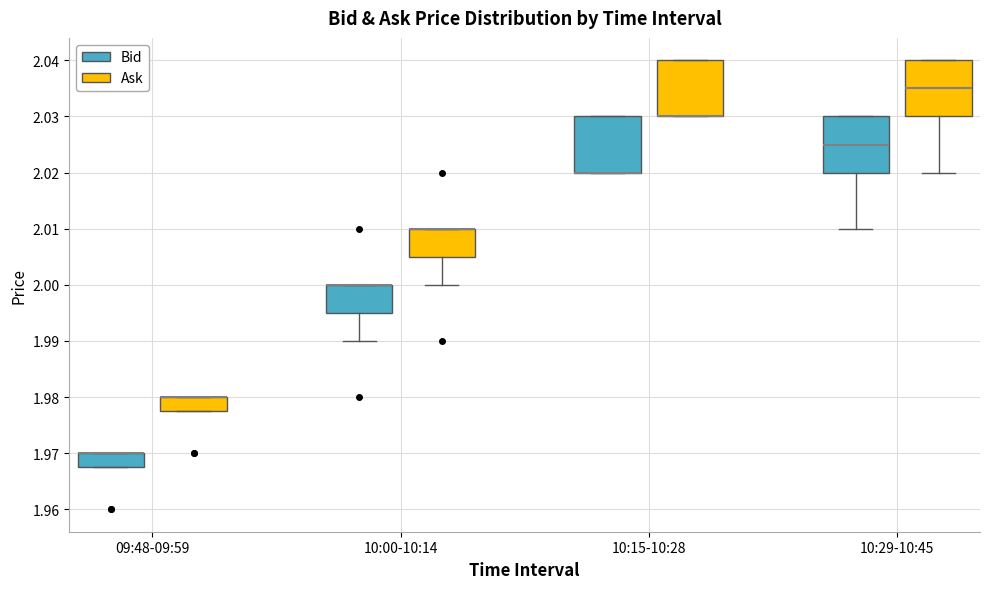

Reading left to right, read every box against the y-axis: the position of its median line, the range the box covers, and the ends of its whiskers. The values are not printed on the chart, so give them approximately, as read against the axis.

09:48-09:59 (Bid): median 1.970 (drawn on the box's upper edge), box 1.968 to 1.970, whiskers 1.968 to 1.970
09:48-09:59 (Ask): median 1.980 (drawn on the box's upper edge), box 1.978 to 1.980, whiskers 1.978 to 1.980
10:00-10:14 (Bid): median 2.000 (drawn on the box's upper edge), box 1.995 to 2.000, whiskers 1.990 to 2.000
10:00-10:14 (Ask): median 2.010 (drawn on the box's upper edge), box 2.005 to 2.010, whiskers 2.000 to 2.010
10:15-10:28 (Bid): median 2.020 (drawn on the box's lower edge), box 2.020 to 2.030, whiskers 2.020 to 2.030
10:15-10:28 (Ask): median 2.030 (drawn on the box's lower edge), box 2.030 to 2.040, whiskers 2.030 to 2.040
10:29-10:45 (Bid): median 2.025, box 2.020 to 2.030, whiskers 2.010 to 2.030
10:29-10:45 (Ask): median 2.035, box 2.030 to 2.040, whiskers 2.020 to 2.040